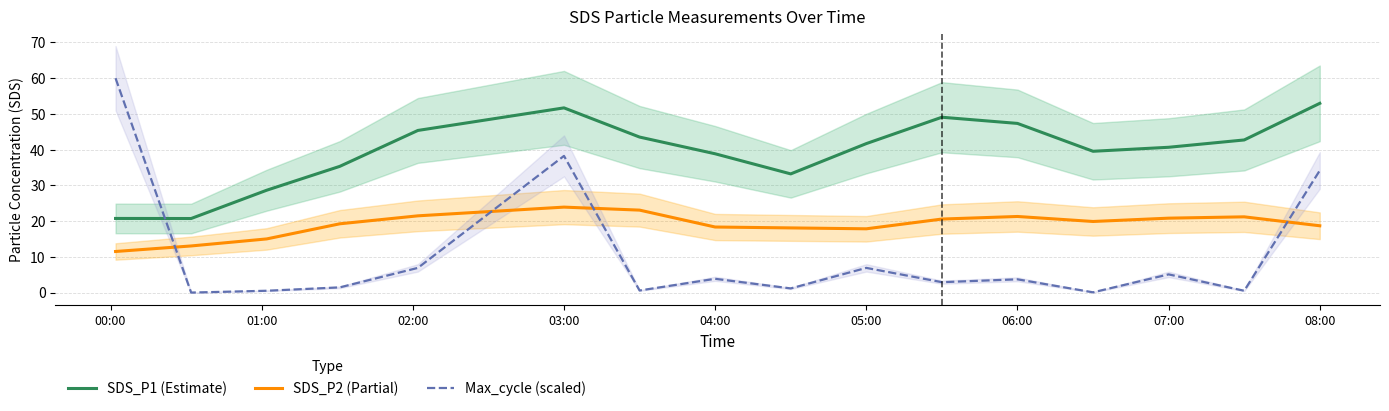

Which series has the widest spread of values?

Max_cycle (scaled)